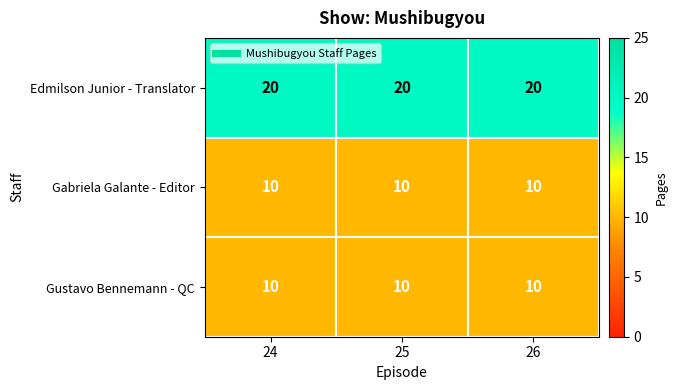

How many data points does each series have?

3